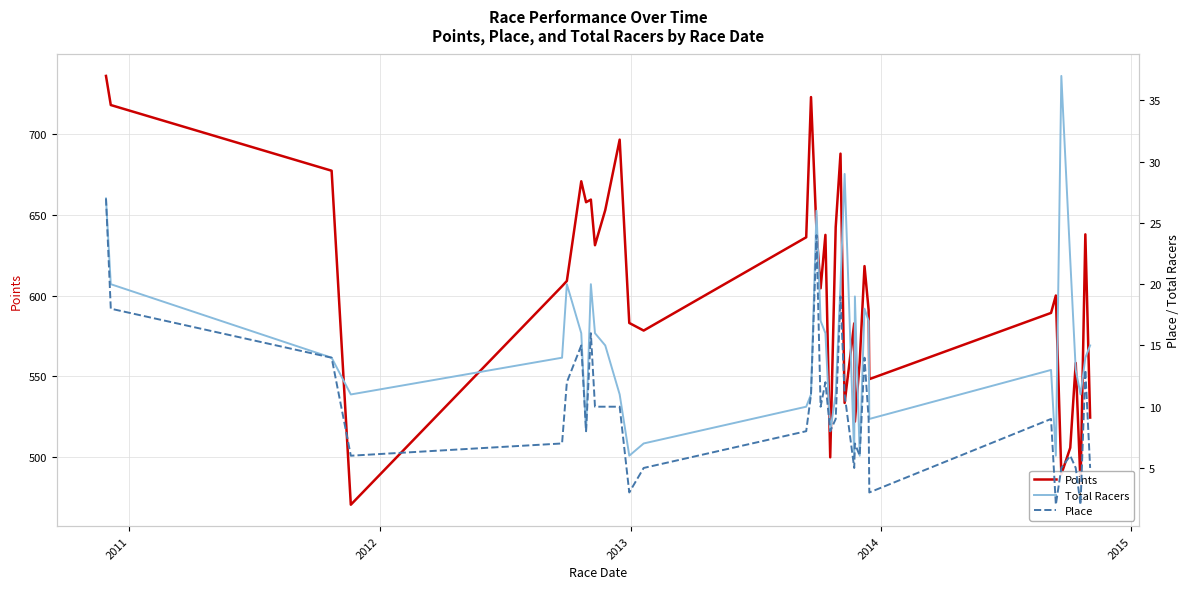

What is the maximum value for Points?

735.7